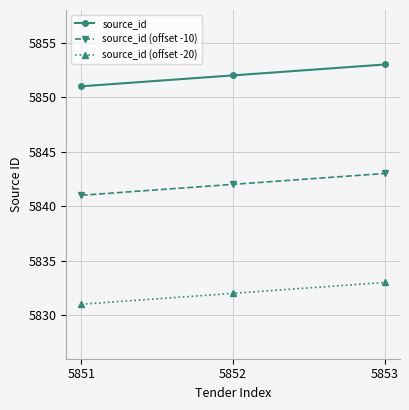

What is the maximum value shown in the chart?

5853